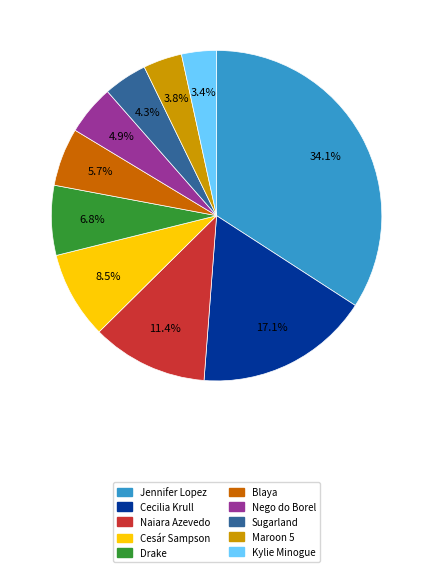

What percentage is the Jennifer Lopez slice, to the nearest percent?

34%